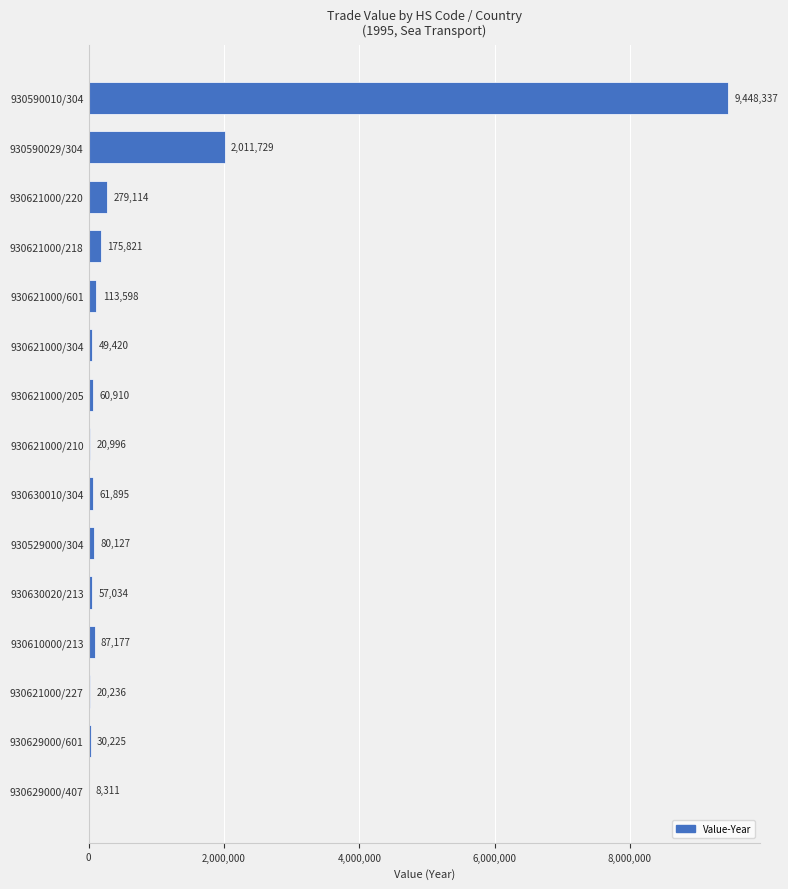

Count the number of categories in the chart.

15